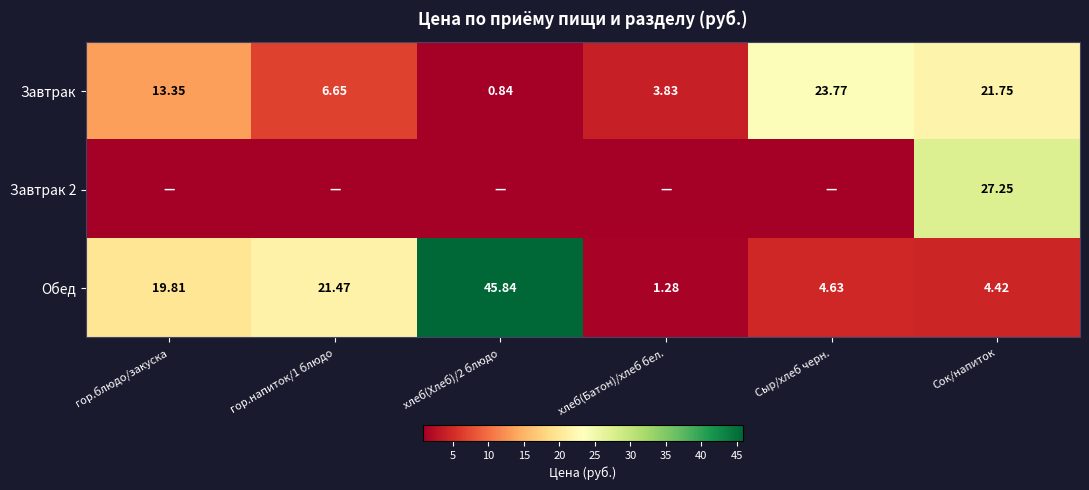

Where does the Обед series first go above 19?

гор.блюдо/закуска